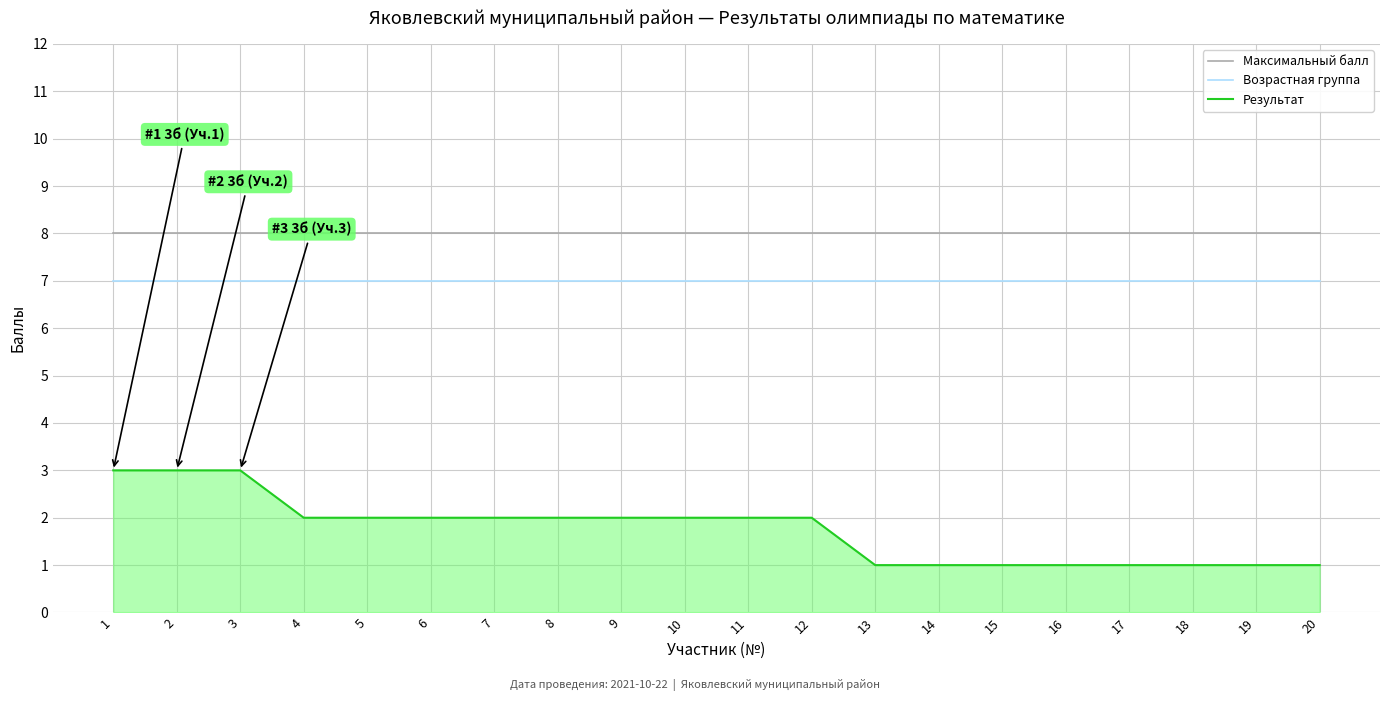

Rank the series at 12 from lowest to highest value.

Результат, Возрастная группа, Максимальный балл